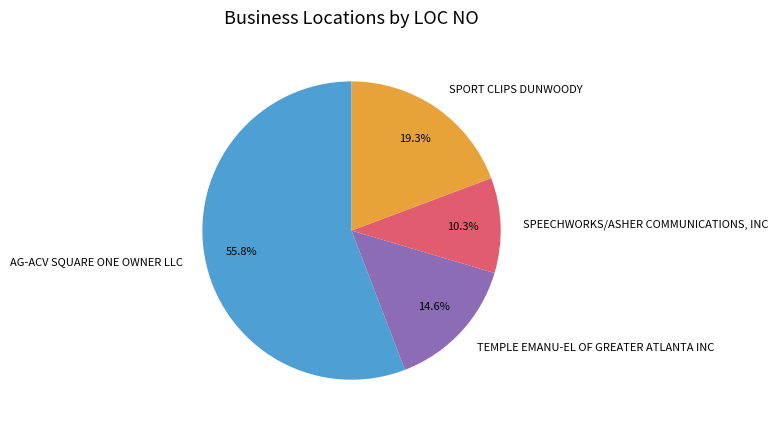

To the nearest percent, what portion does SPORT CLIPS DUNWOODY represent?

19%